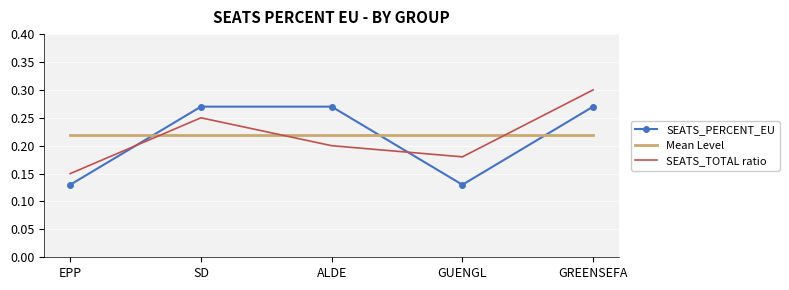

At which label is SEATS_TOTAL ratio closest to 0?

EPP